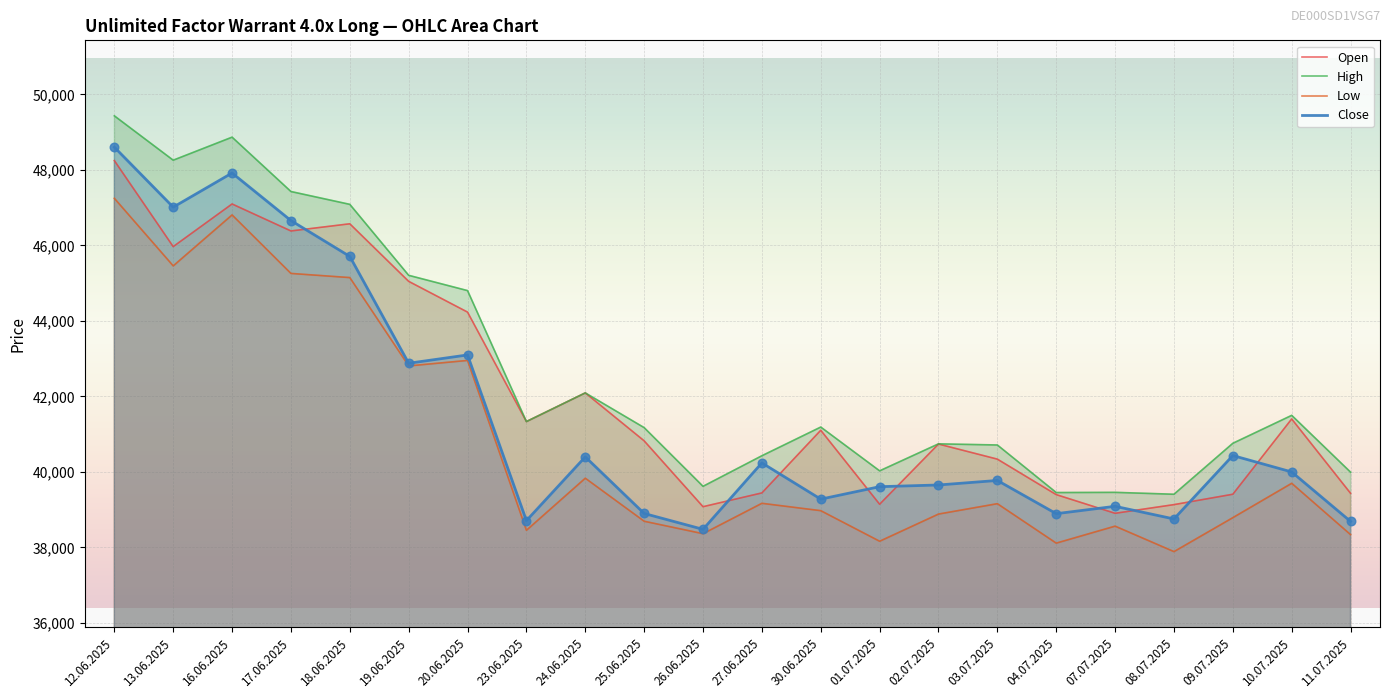

At how many categories does at least one series exceed 43369?

7